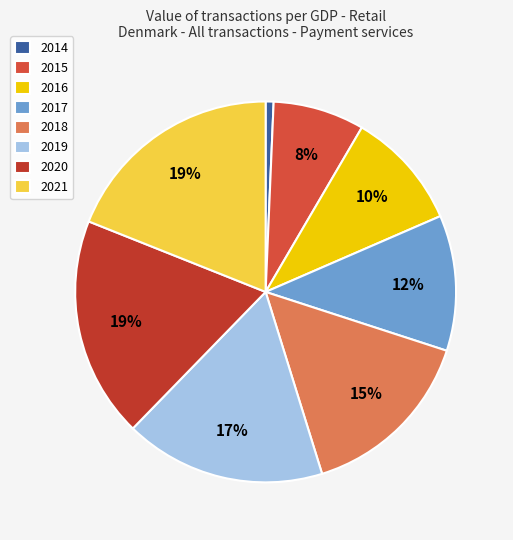

Which category has the biggest portion of the pie?

2021